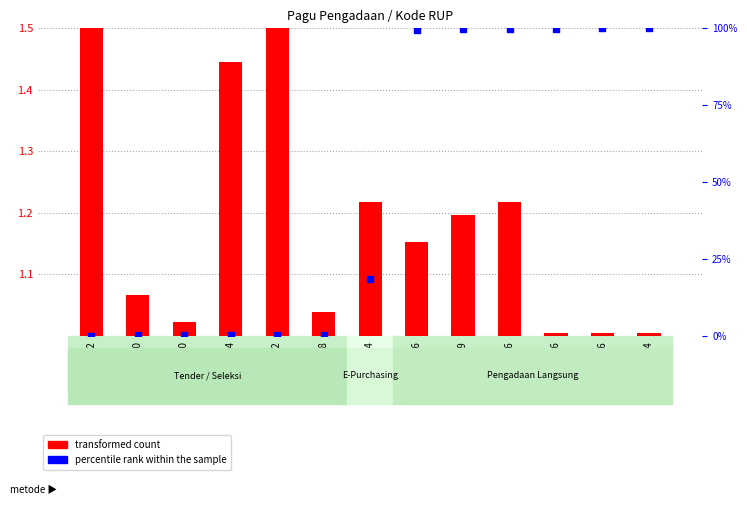

What is the total value across all series at 46342156?

101.0